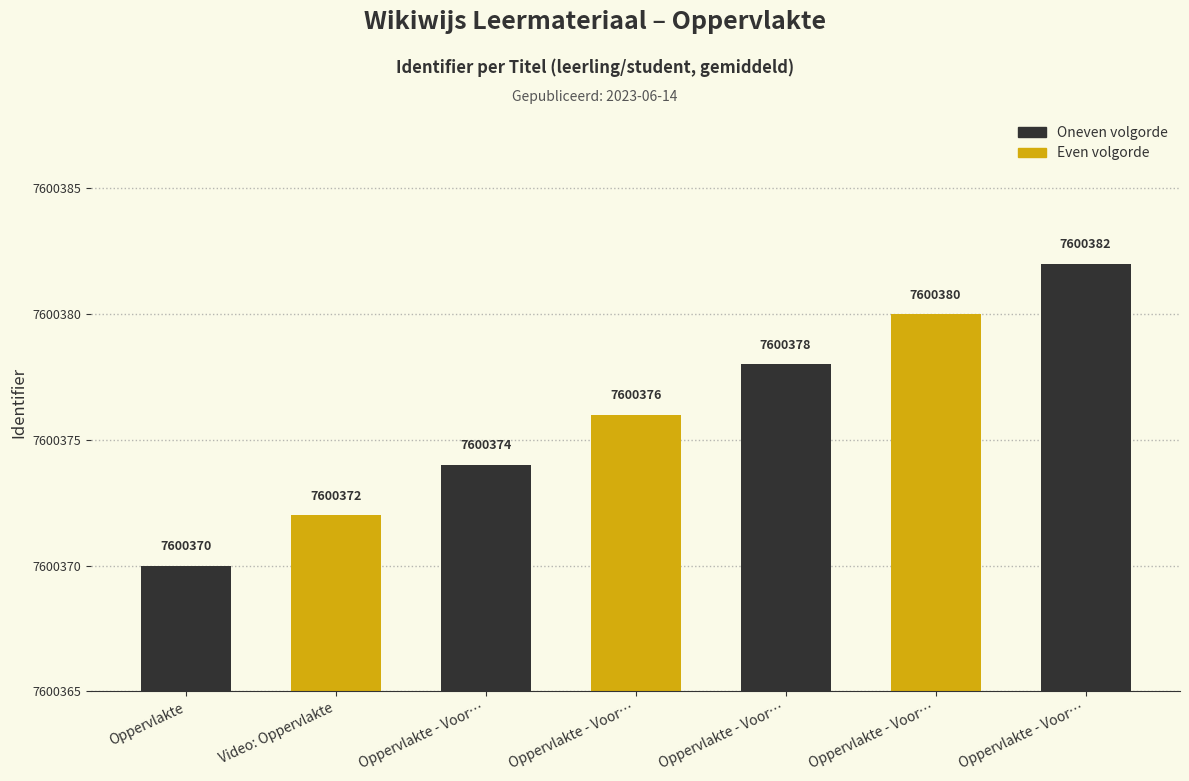

What is the label of the 4th bar from the right?

Oppervlakte - Voor…